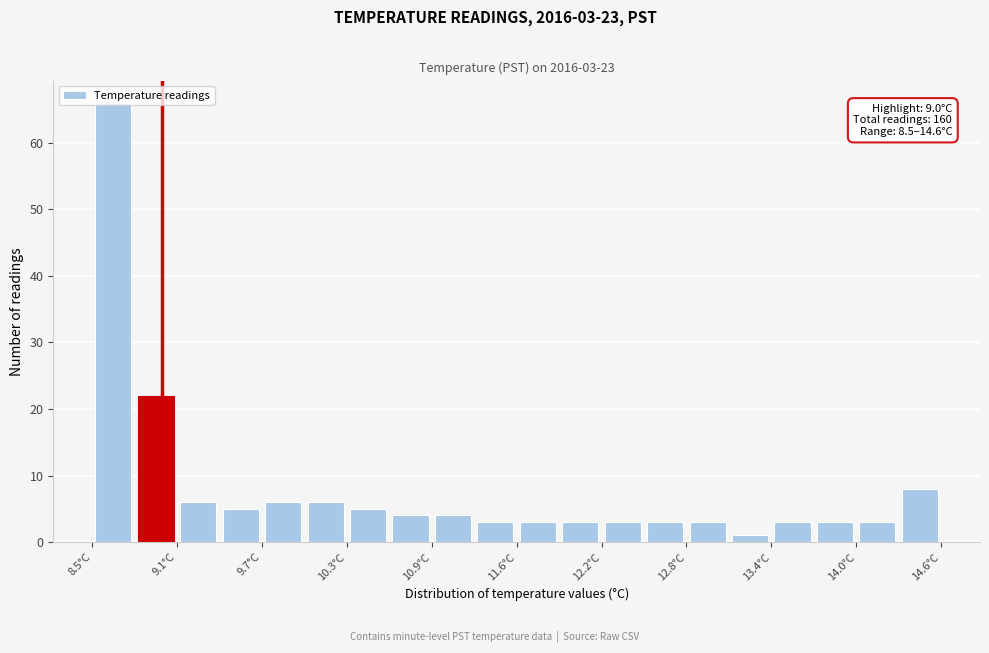

Around what value on the x-axis is the tallest bar? Give the approximate position of its centre, as read against the axis.

8.7